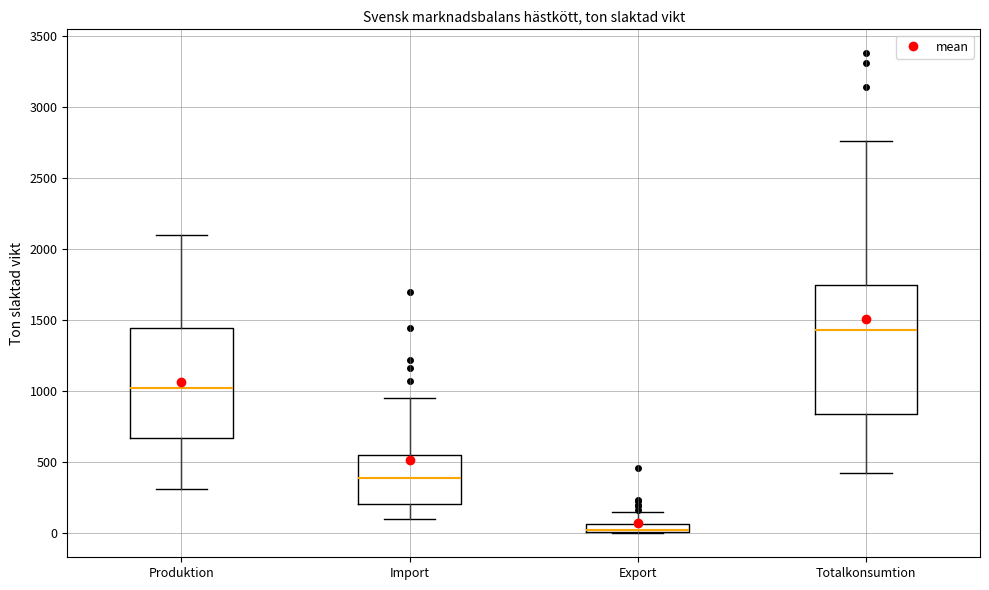

Which box has the lowest median line?

Export